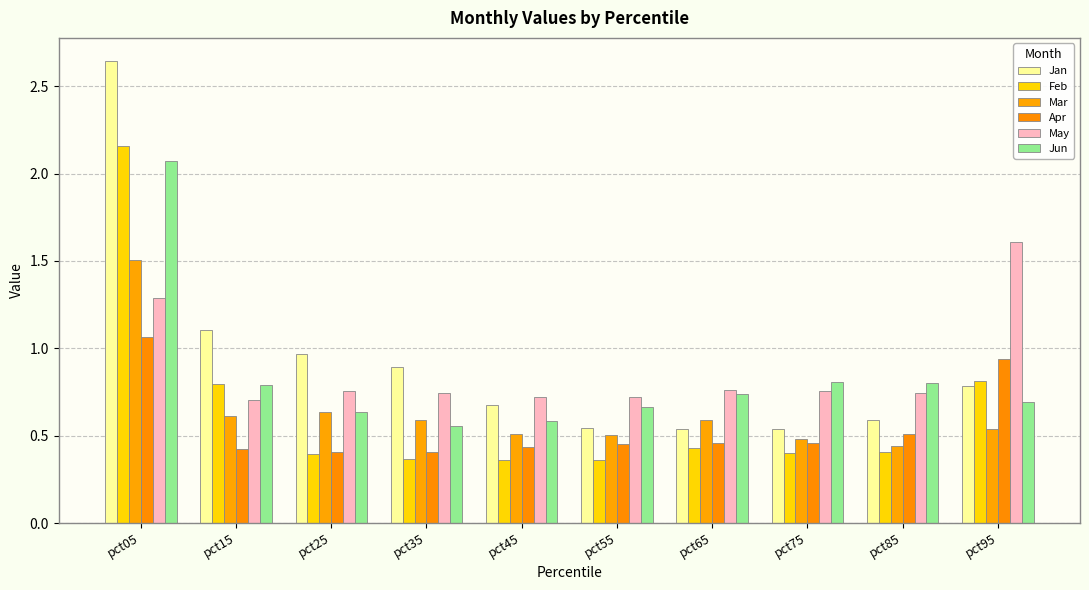

What is the greatest value displayed?

2.6